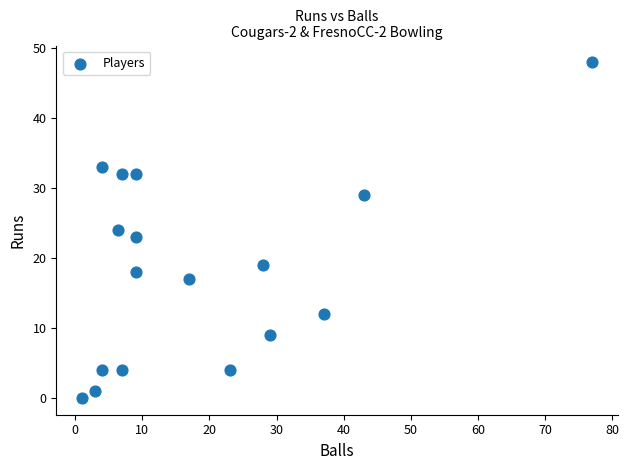

What is the range of Y values (max minus min)?

48